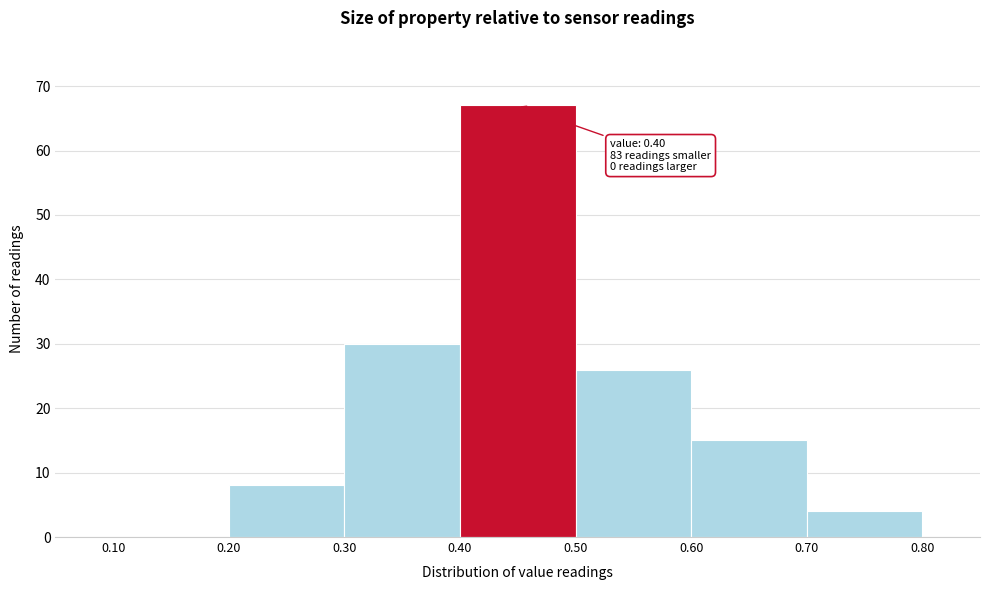

Which range on the x-axis has the tallest bar?

0.40 to 0.50